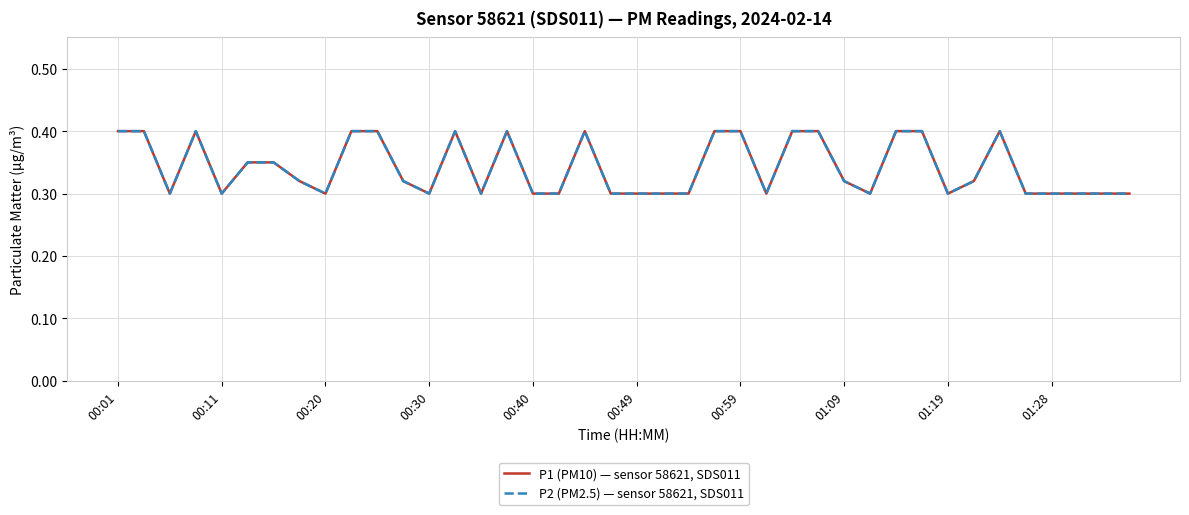

True or false: P1 (PM10) — sensor 58621, SDS011 and P2 (PM2.5) — sensor 58621, SDS011 intersect in this chart.

False